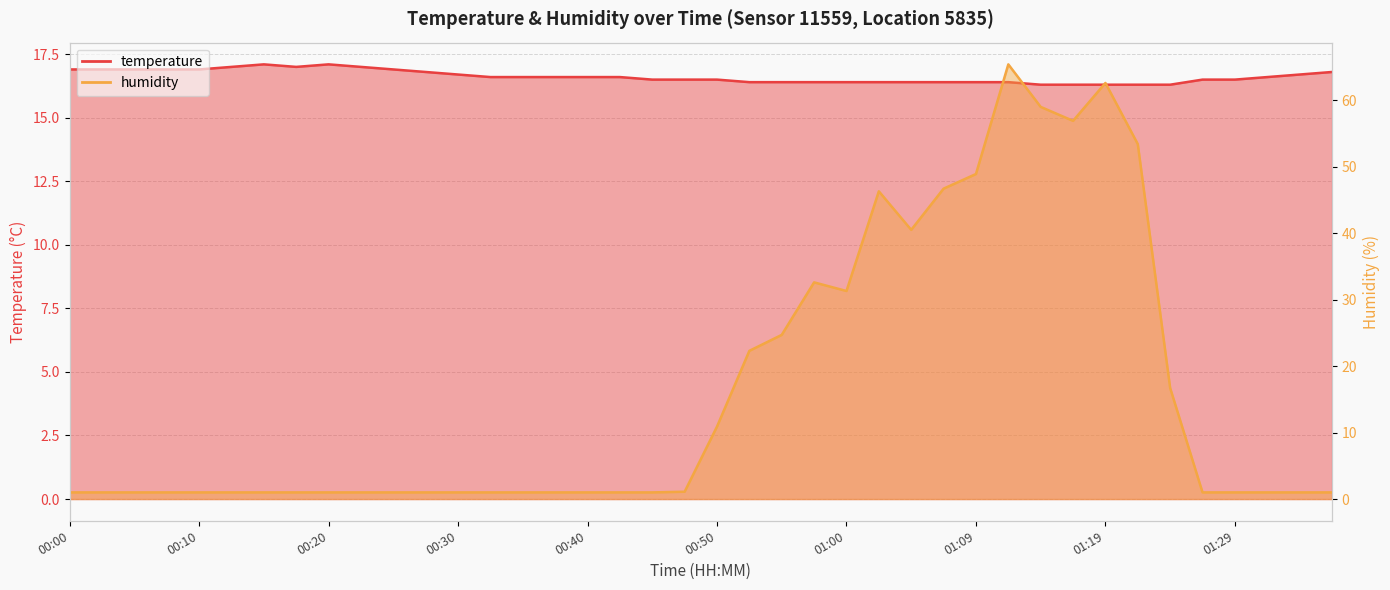

At which category is the sum across all series the highest?

01:12